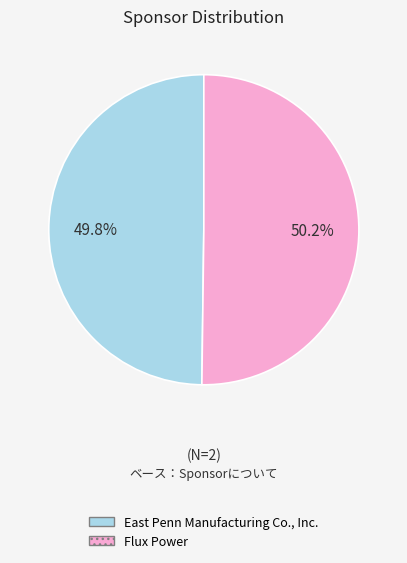

Combined, do Flux Power and East Penn Manufacturing Co., Inc. account for over 50%?

Yes